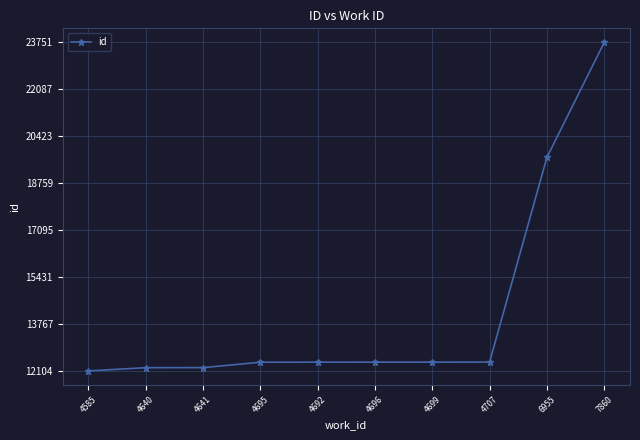

What is the difference between the maximum and minimum values?

11647